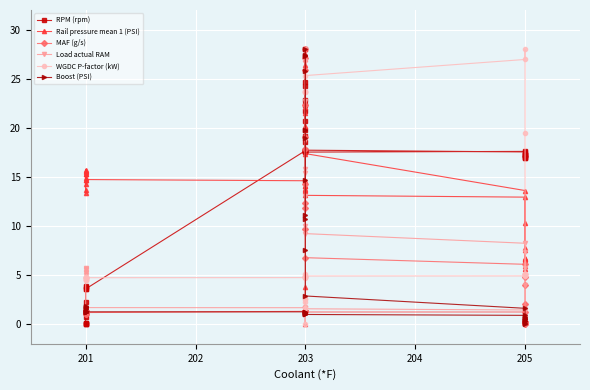

Reading left to right, list all the values displayed in this chart.

RPM (rpm): 0.0	0.0	0.1	0.0	0.1	0.7	2.3	3.6	3.8	3.9	3.6	17.7	17.7	17.7	17.6	17.6	17.6	17.5	17.6	17.3	17.2	17.0	17.0	17.0	17.0	17.3	17.4	17.3	17.5	17.7	18.5	19.1	19.8	20.7	22.3	24.7	28.0	24.2	21.7	22.8
Rail pressure mean 1 (PSI): 14.7	15.5	14.9	15.6	15.3	15.7	15.3	14.3	13.7	13.4	14.7	14.6	14.0	14.1	13.6	13.8	13.6	13.1	12.9	7.8	6.5	6.6	6.6	6.7	6.0	5.6	7.6	10.3	13.6	17.4	22.1	20.1	27.0	27.5	26.4	28.0	26.1	21.5	0.0	3.8
MAF (g/s): 1.2	1.2	1.1	1.1	1.0	1.0	1.2	1.3	1.3	1.4	1.2	1.3	1.3	1.3	1.3	1.3	1.3	1.2	1.2	0.0	0.1	0.2	0.2	0.2	0.2	2.1	4.0	4.8	6.1	6.8	9.7	11.8	14.3	17.8	22.3	25.9	28.0	27.2	19.1	12.4
Load actual RAM: 5.7	5.6	5.5	5.4	5.2	5.0	4.6	4.6	4.5	4.5	1.7	1.7	1.7	1.7	1.7	1.7	1.6	1.6	1.4	0.0	0.1	0.3	0.3	0.3	0.7	4.0	5.7	7.4	8.2	9.2	13.0	15.8	18.8	22.7	26.8	28.0	26.7	26.8	15.4	10.0
WGDC P-factor (kW): 4.5	4.5	4.5	4.6	4.7	4.7	4.8	4.8	4.8	4.8	4.7	4.7	4.8	4.8	4.8	4.8	4.9	4.9	4.9	5.0	5.1	5.1	5.1	5.1	5.1	5.1	19.5	28.0	27.0	25.3	23.7	23.7	23.7	23.7	5.1	2.2	0.0	1.7	2.6	2.6
Boost (PSI): 1.9	1.8	1.7	1.6	1.5	1.3	1.3	1.3	1.3	1.3	1.3	1.3	1.3	1.2	1.1	1.2	1.1	1.0	0.9	0.7	0.6	0.5	0.4	0.4	0.4	0.1	0.0	0.5	1.6	2.9	7.5	11.1	14.7	19.7	25.8	28.0	27.3	27.5	18.9	10.7